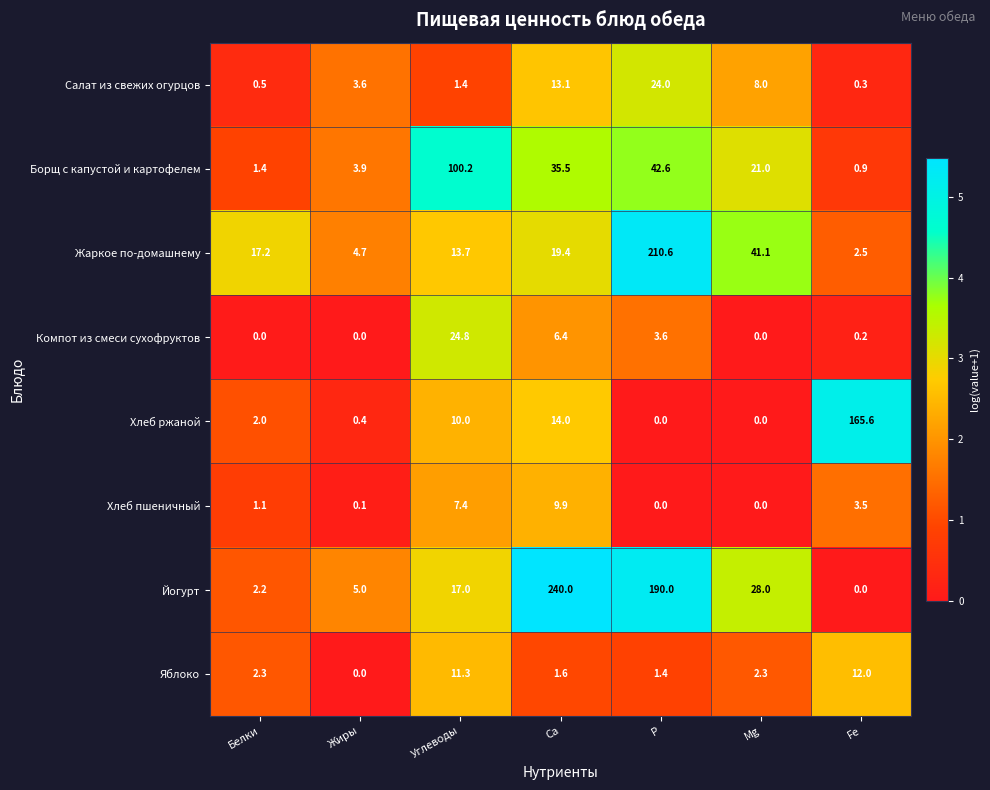

What is the maximum value shown in the chart?

240.0